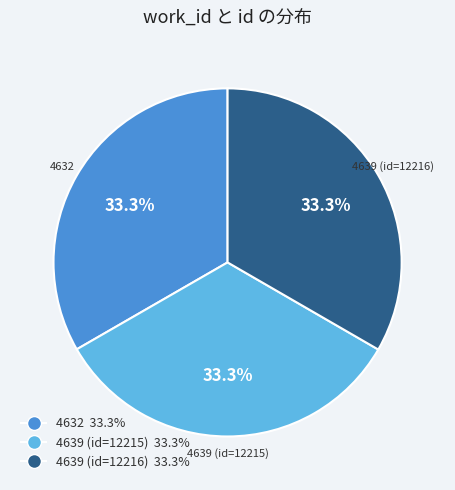

What is the ratio of the value at 4639 (id=12215) to the value at 4632?

1.0